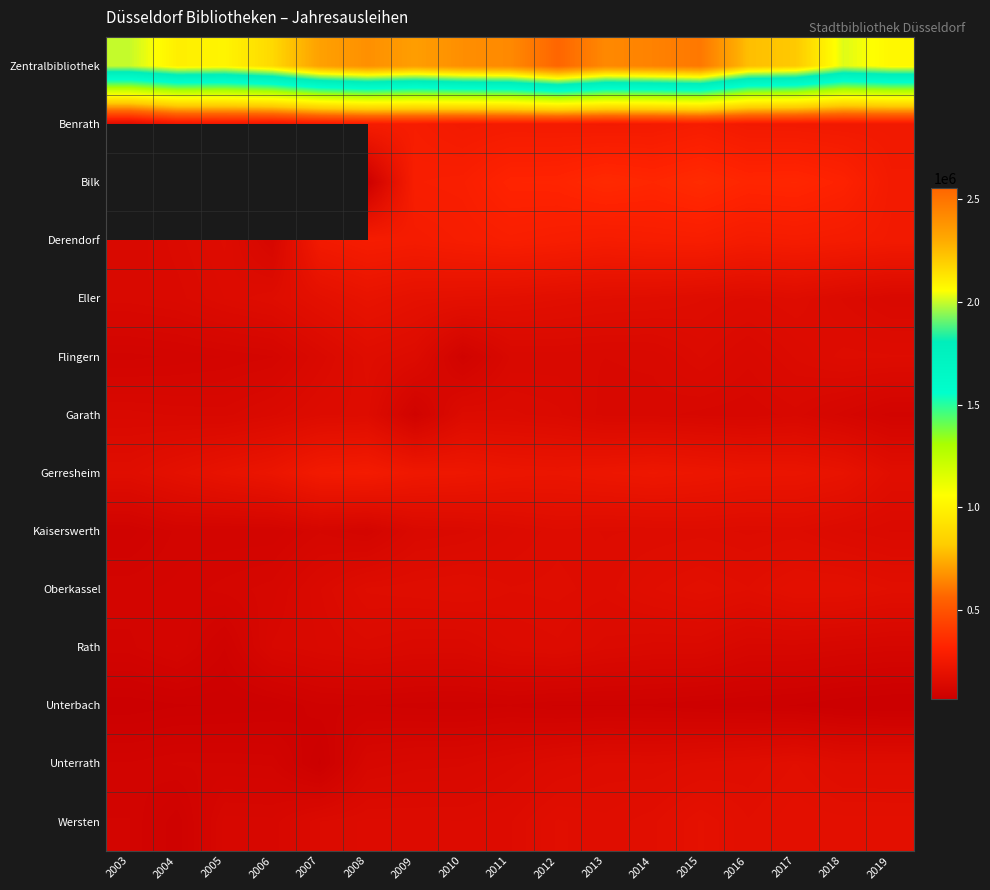

Which series changed the most between 2005 and 2014?

Zentralbibliothek